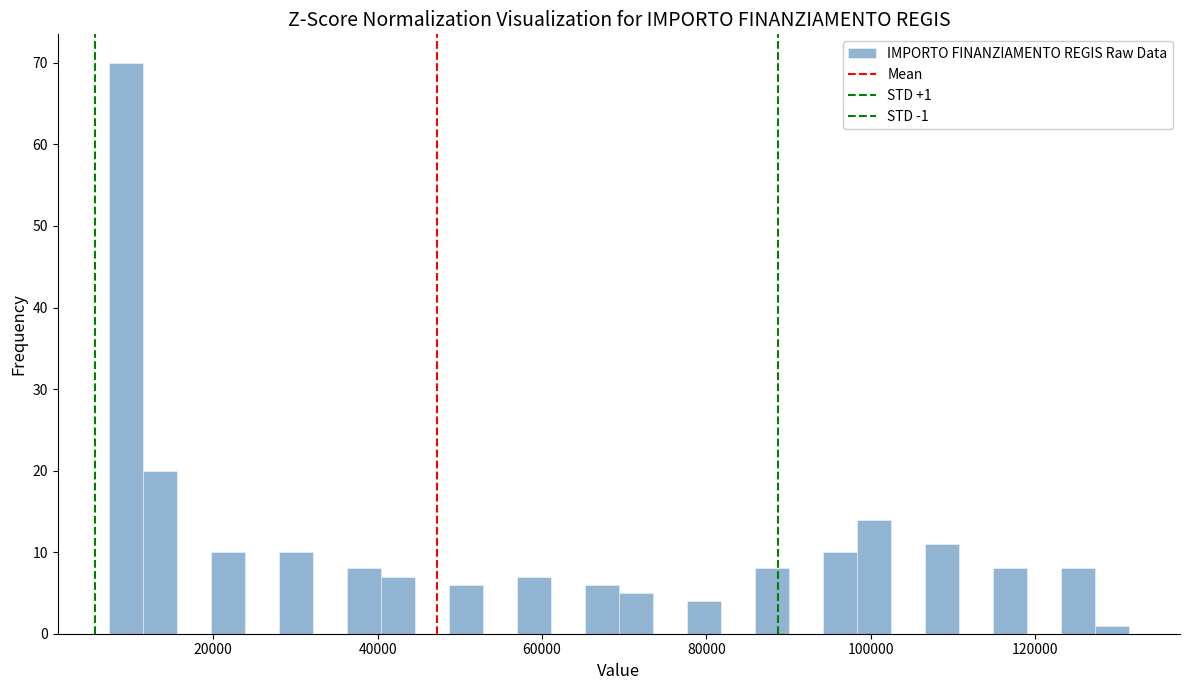

Read against the x-axis, roughly where is the centre of the tallest bar?

10000